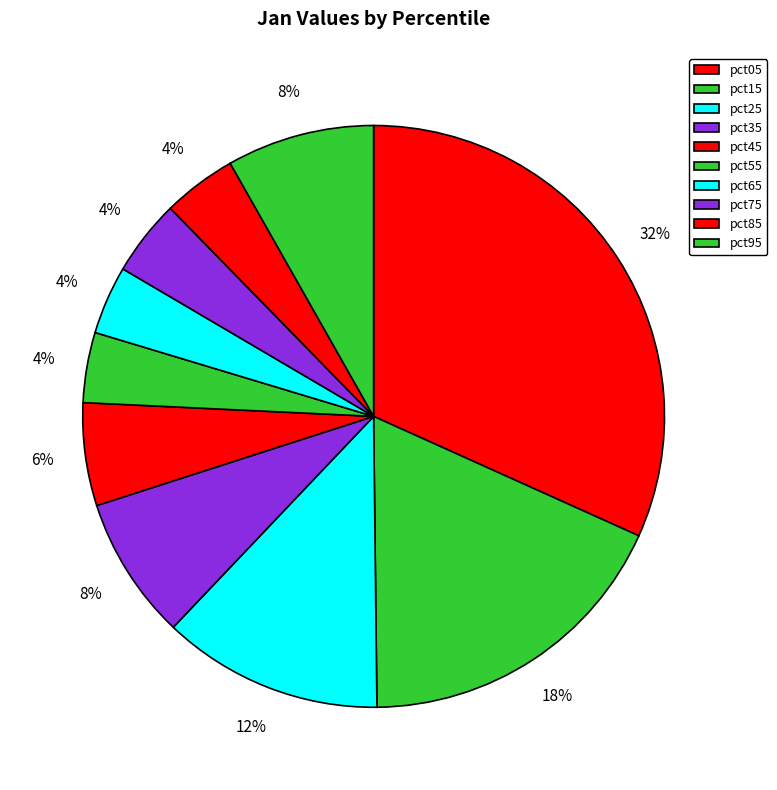

Does pct25 account for over 50% of the chart?

No